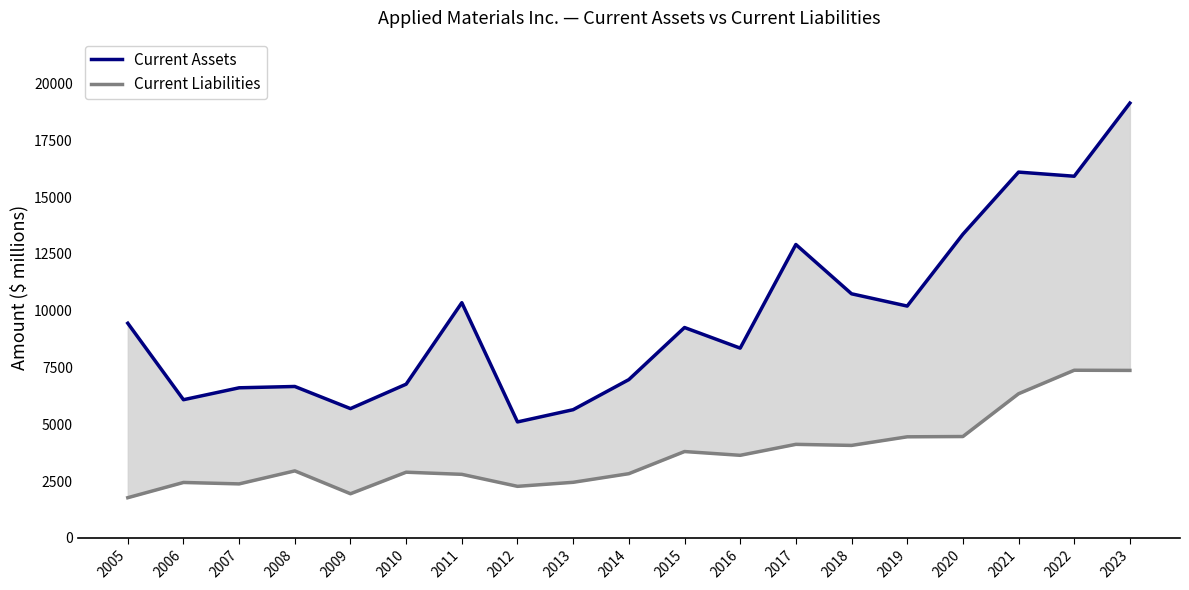

The Current Liabilities series shows 4459 at 2020. True or false?

True